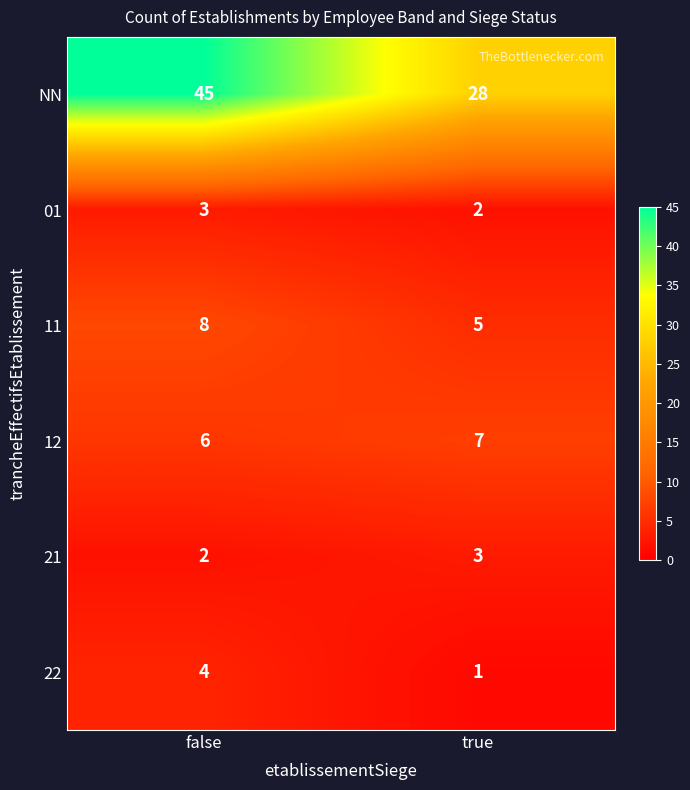

Rank the series at true from lowest to highest value.

22, 01, 21, 11, 12, NN